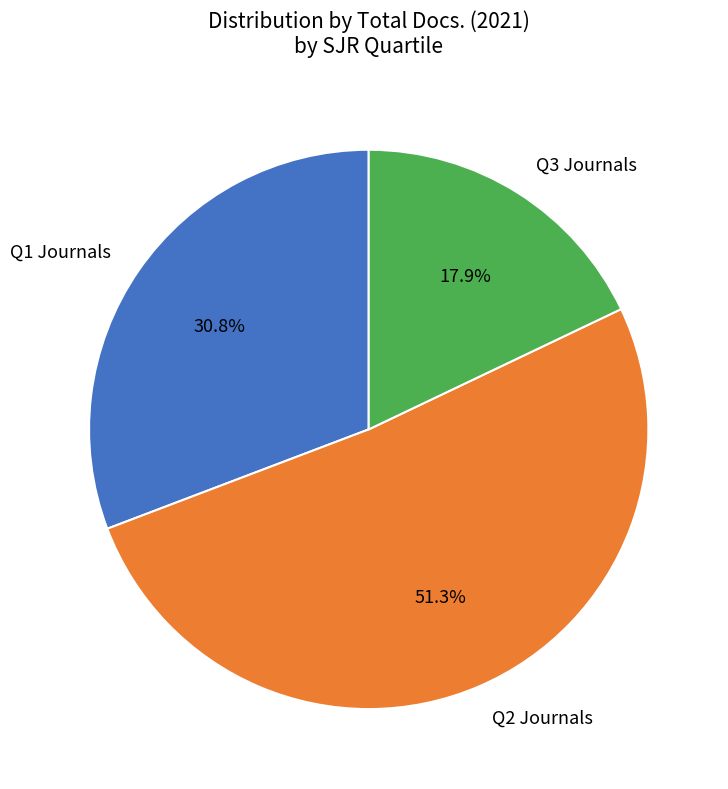

Does any single category account for the majority?

Yes